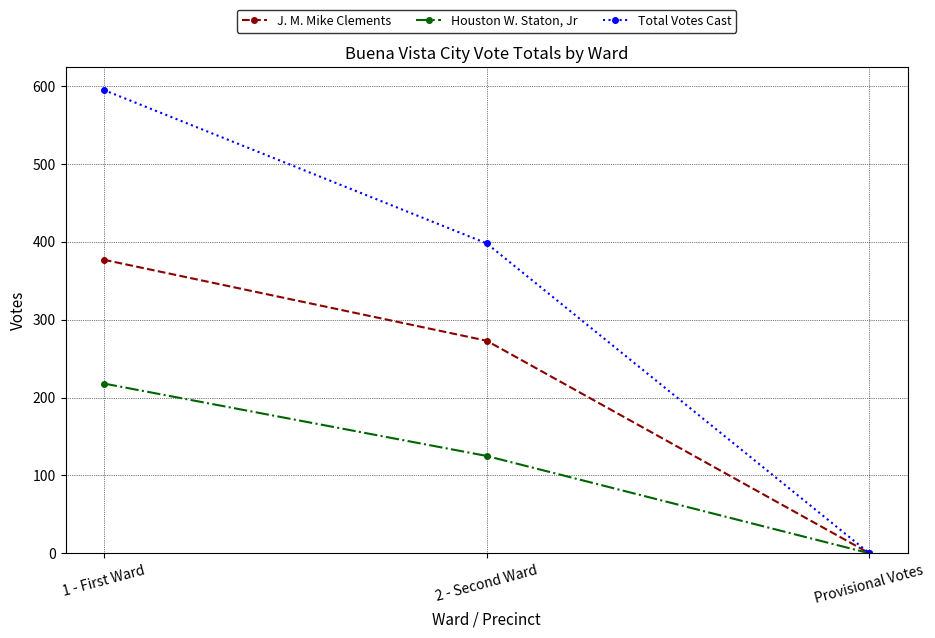

Where does the Houston W. Staton, Jr series first go above 125?

1 - First Ward